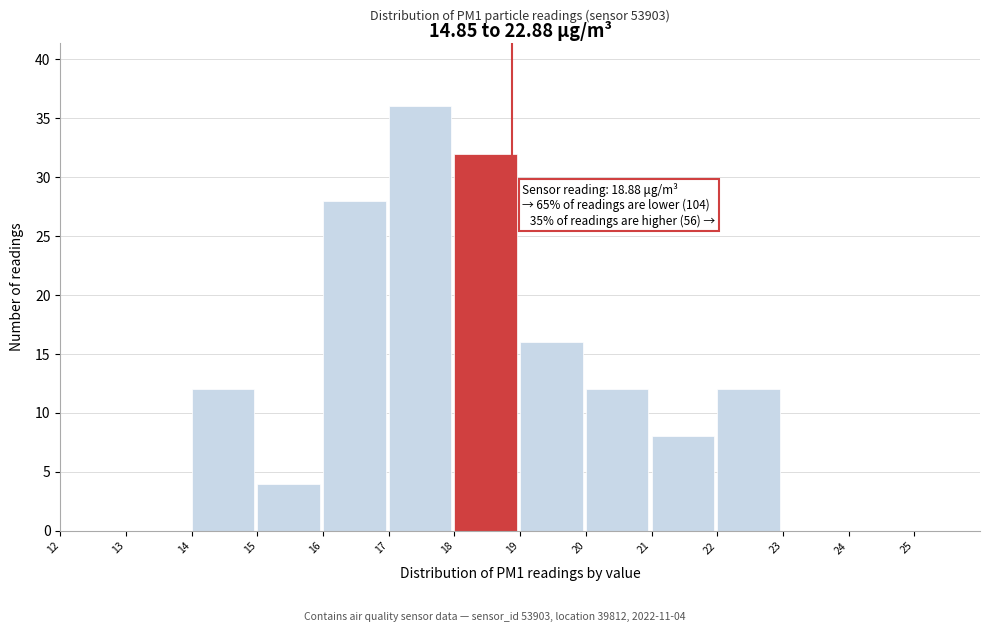

Over which range of the x-axis is the bar tallest?

17 to 18